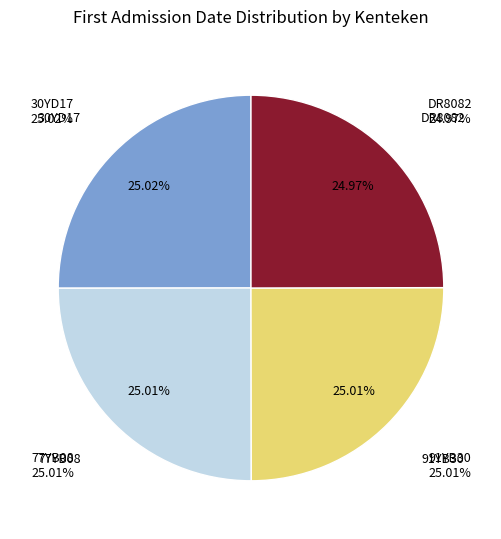

True or false: 77YB08 accounts for 39% of the total.

False